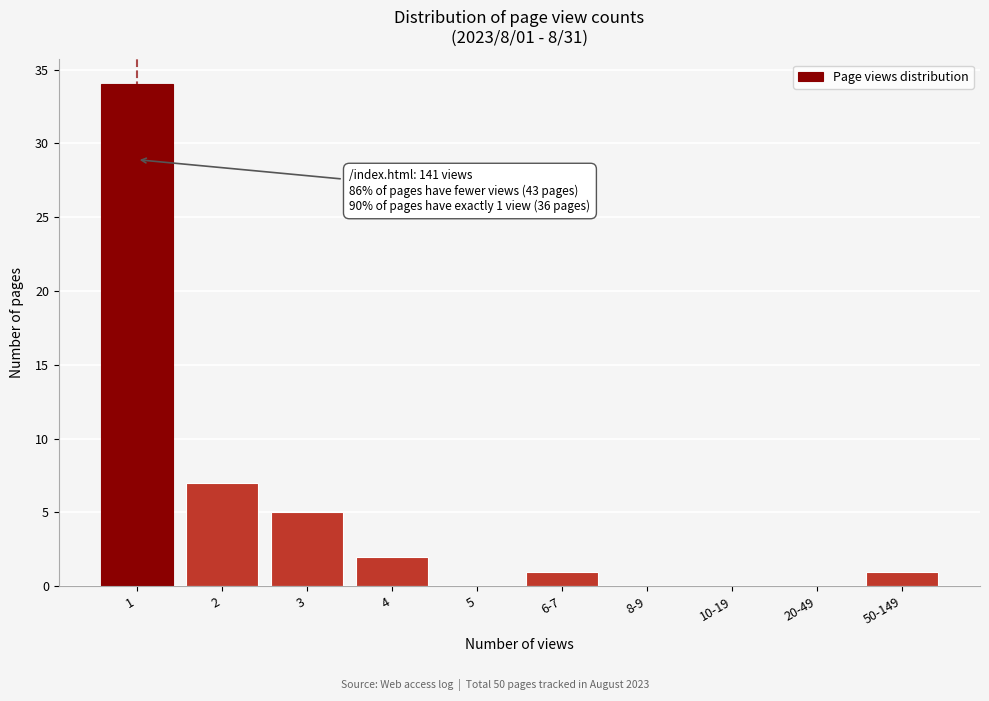

Reading right to left, transcribe all the data shown in this chart.

50-149=1	20-49=0	10-19=0	8-9=0	6-7=1	5=0	4=2	3=5	2=7	1=34